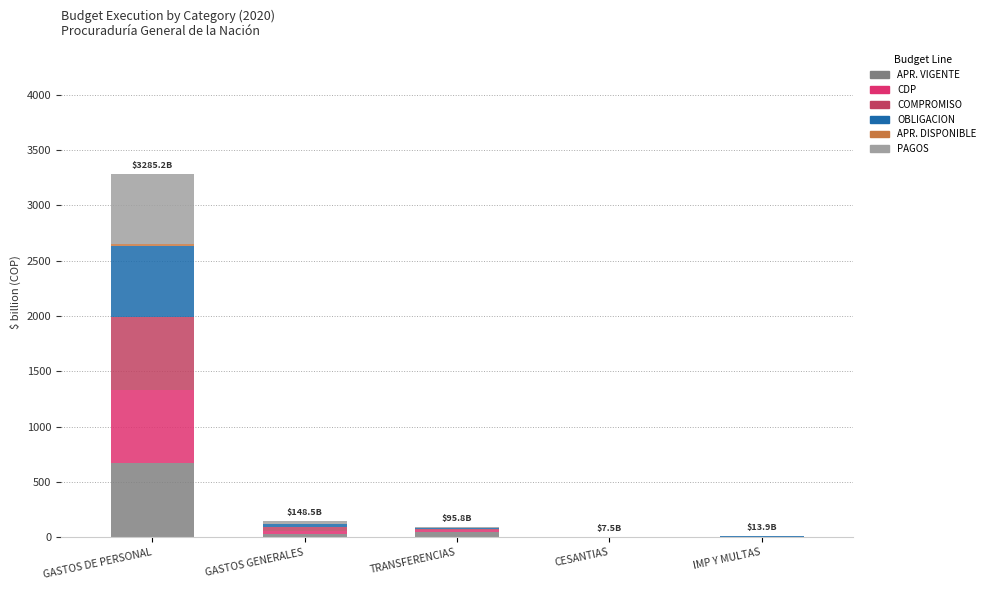

How many data points does each series have?

5